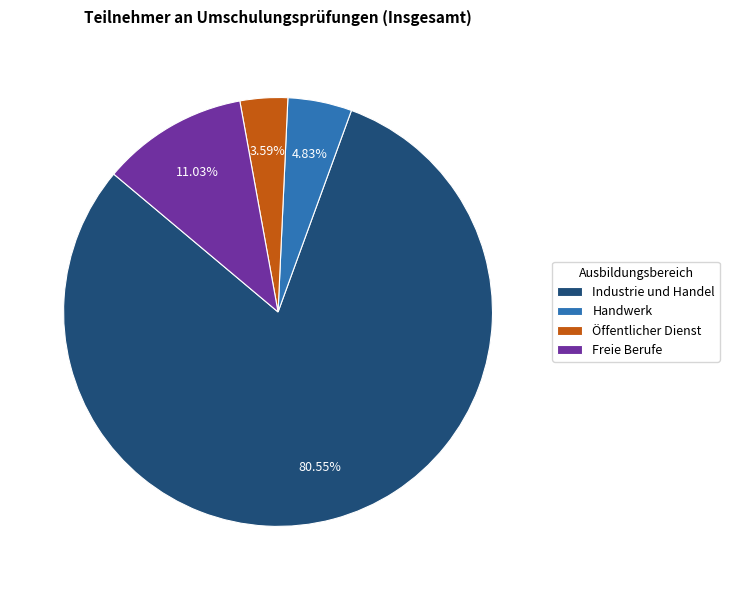

What percentage is the Freie Berufe slice, to the nearest percent?

11%